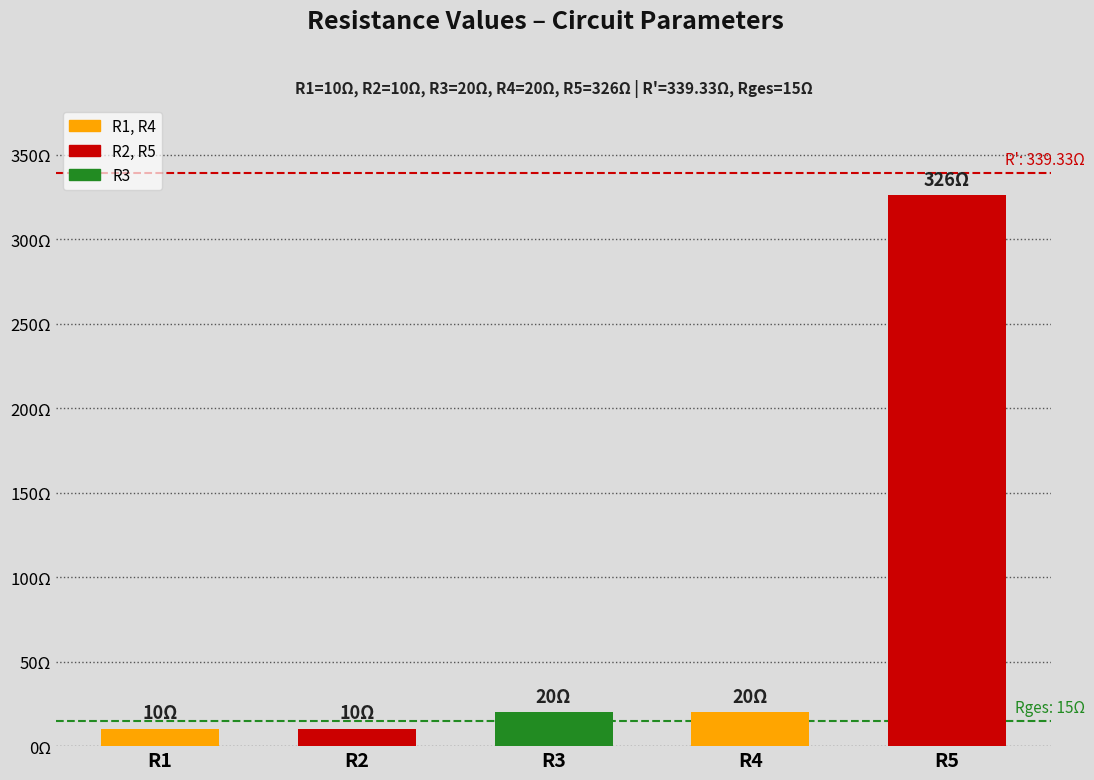

Are the bars horizontal?

No